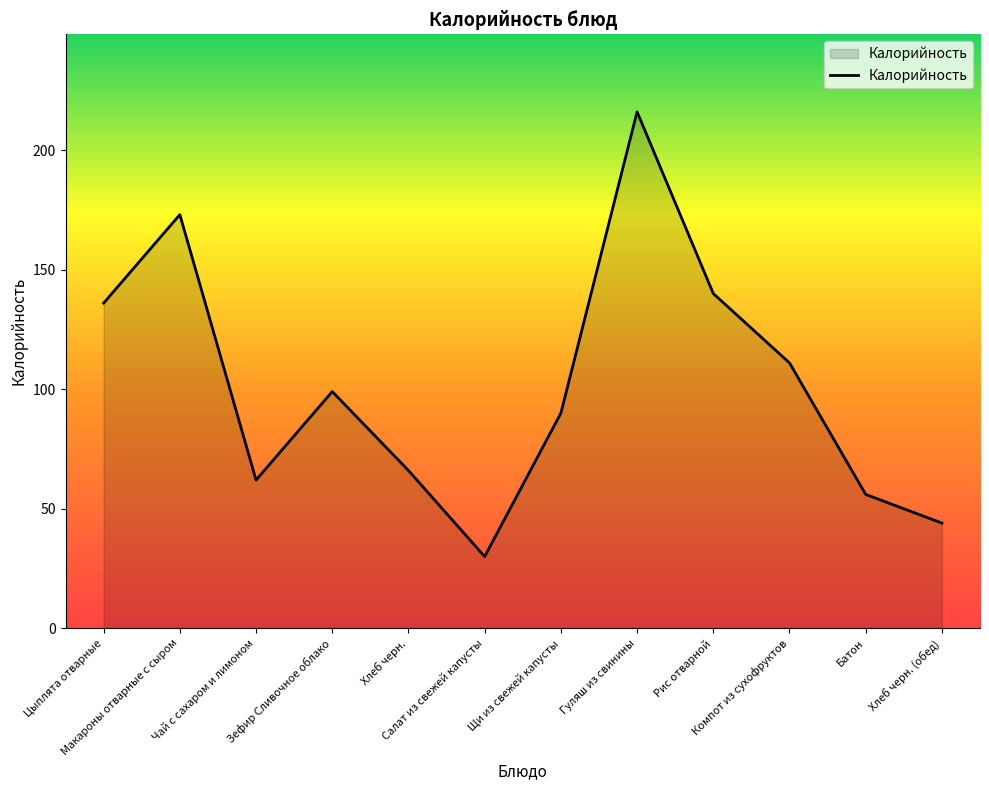

Rank the categories by value from highest to lowest.

Гуляш из свинины, Макароны отварные с сыром, Рис отварной, Цыплята отварные, Компот из сухофруктов, Зефир Сливочное облако, Щи из свежей капусты, Хлеб черн., Чай с сахаром и лимоном, Батон, Хлеб черн. (обед), Салат из свежей капусты